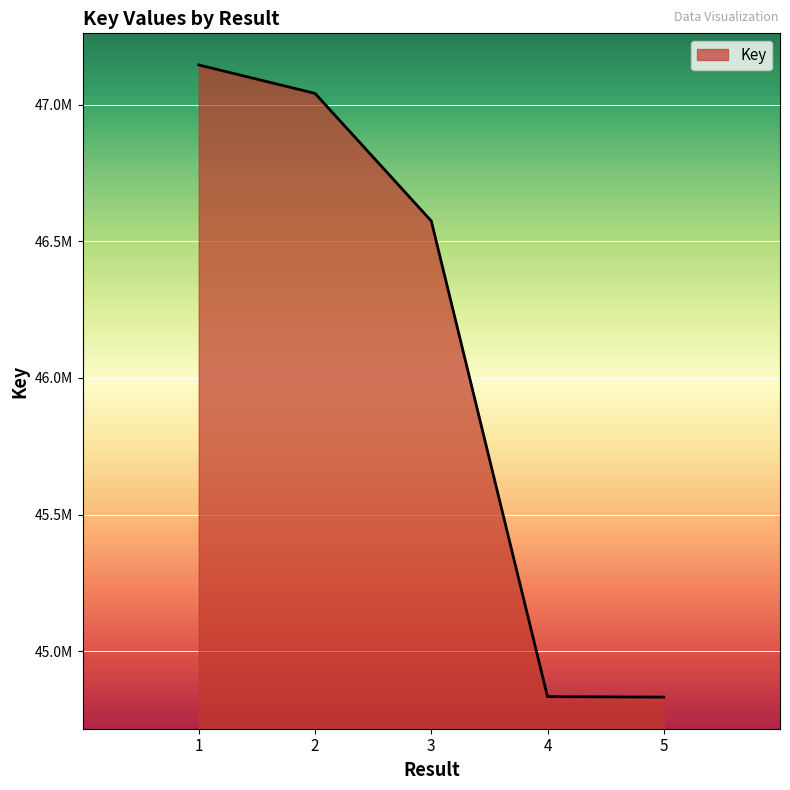

Does the chart have visible grid lines?

Yes